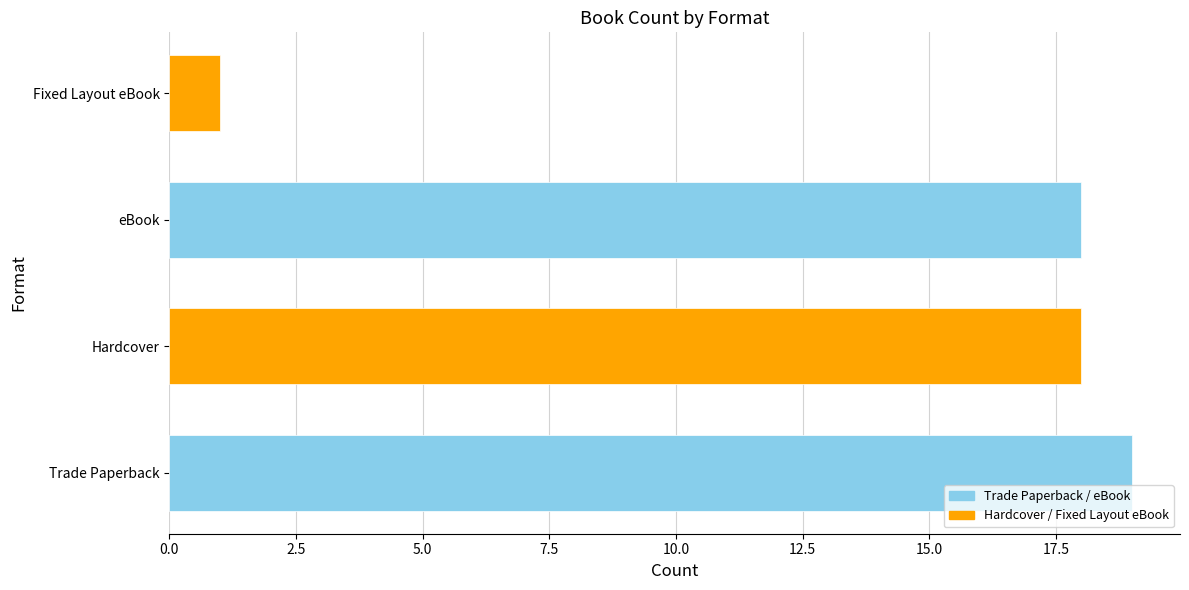

The chart shows a value of 18 at eBook. True or false?

True